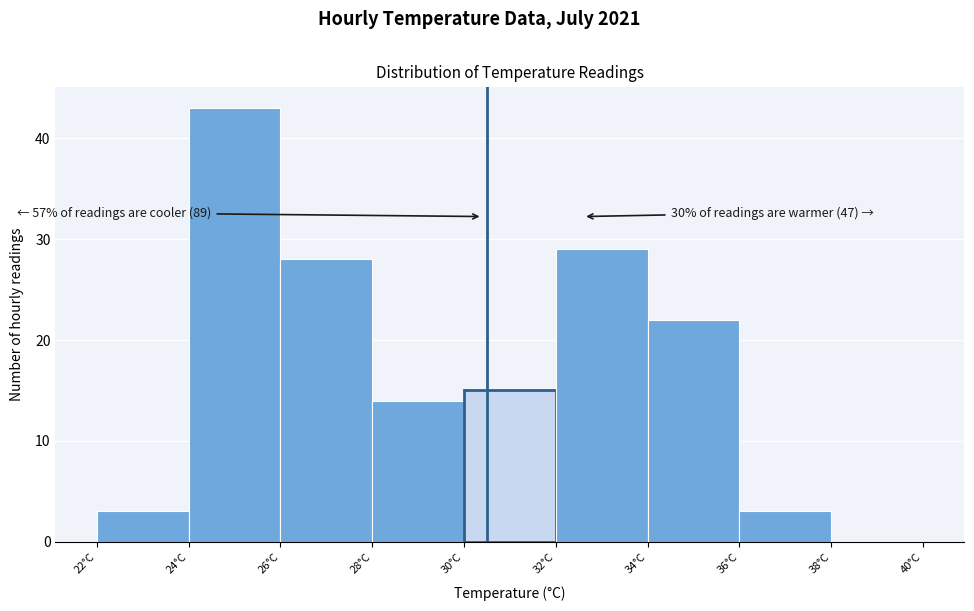

Which range on the x-axis has the tallest bar?

24 to 26